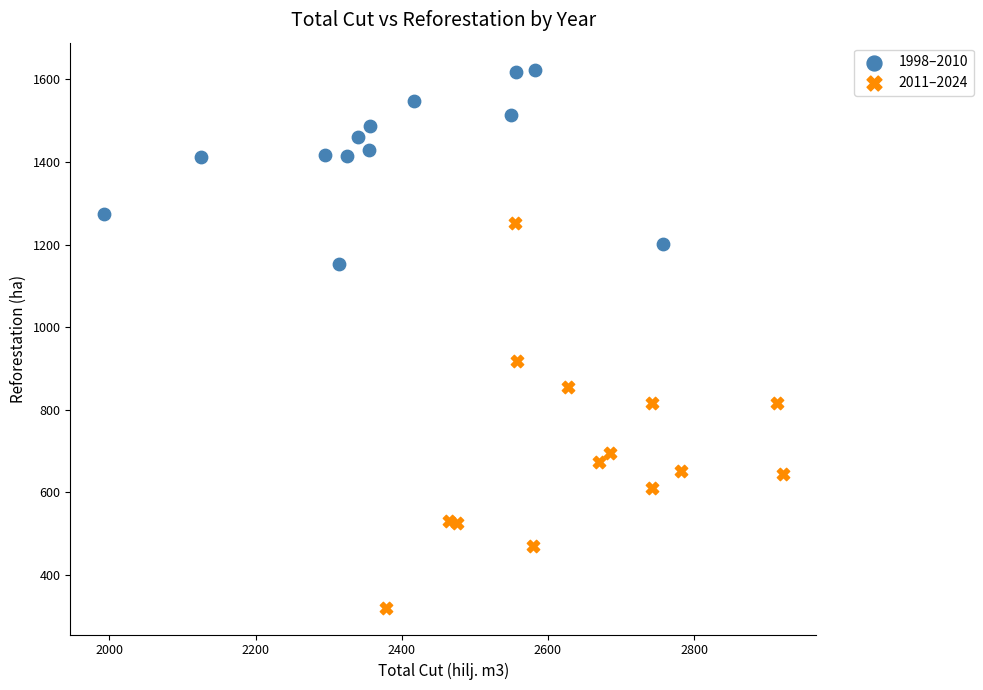

Which series has the largest Y range (max minus min)?

2011–2024